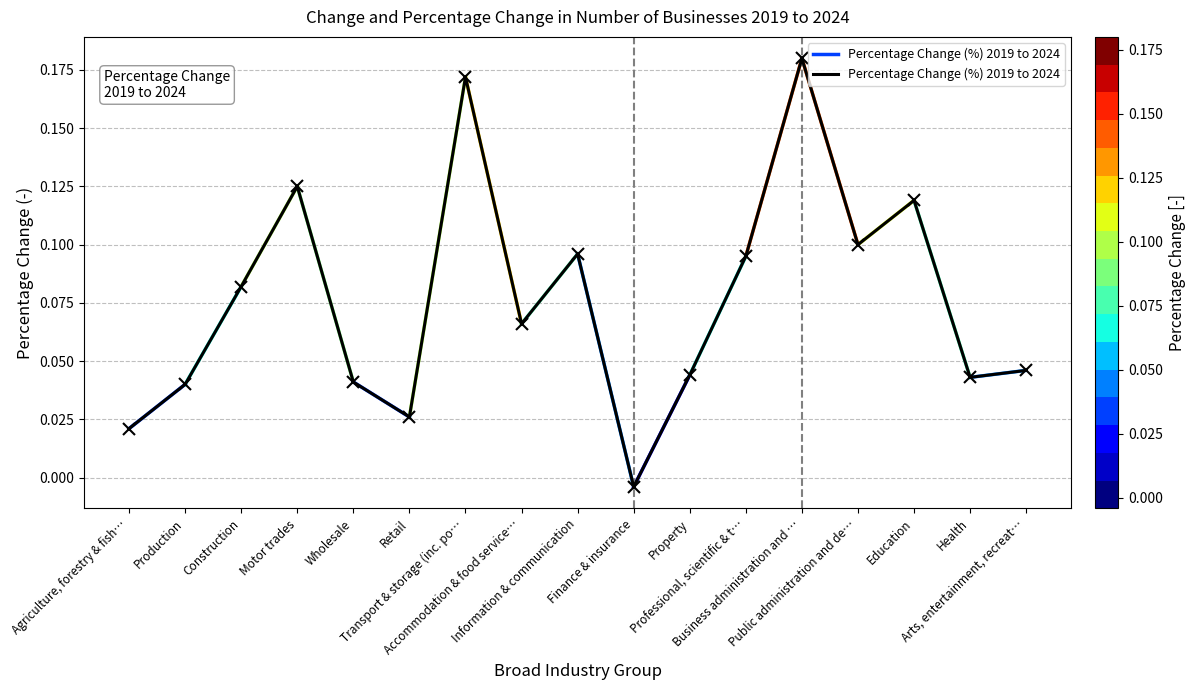

True or false: the data shows 0.0 at Professional, scientific & t….

False